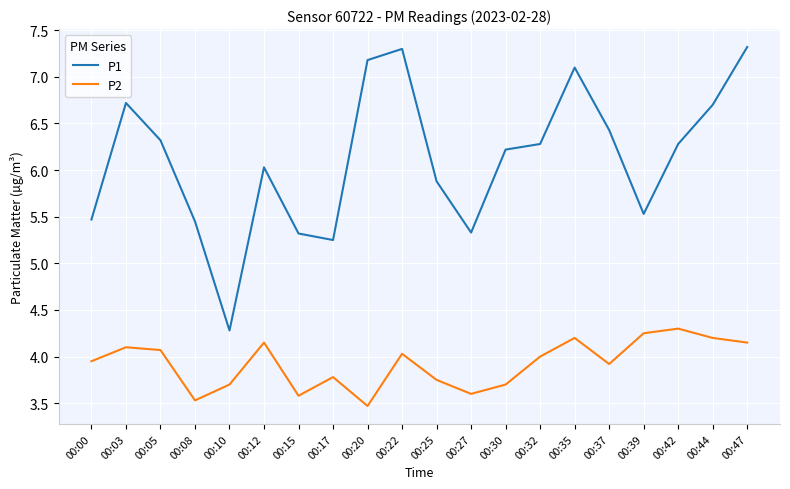

Which series changed the most between 00:08 and 00:39?

P2